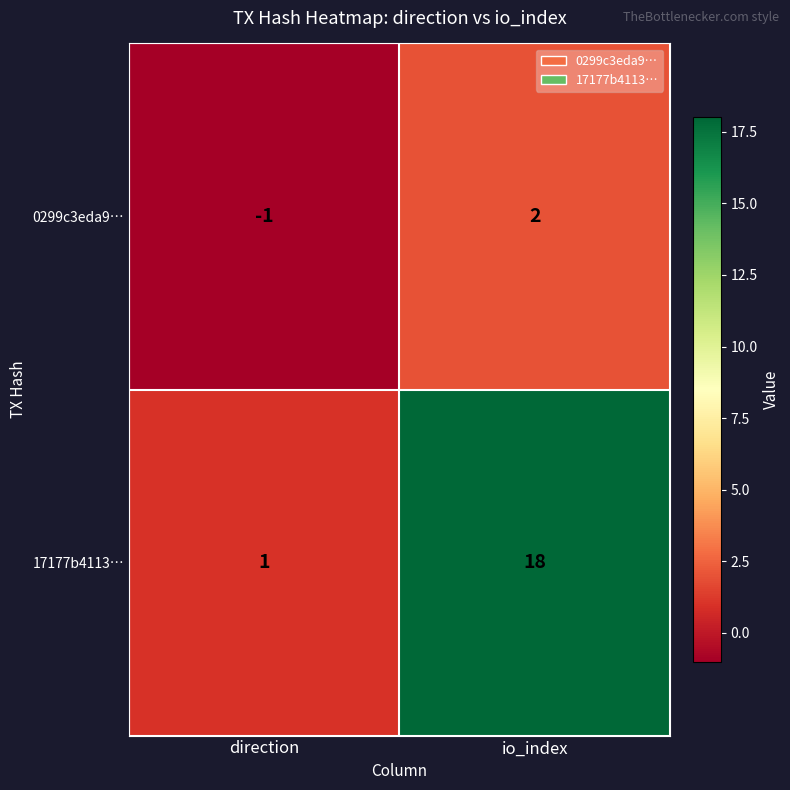

What is the difference between the 0299c3eda9… values at direction and io_index?

3